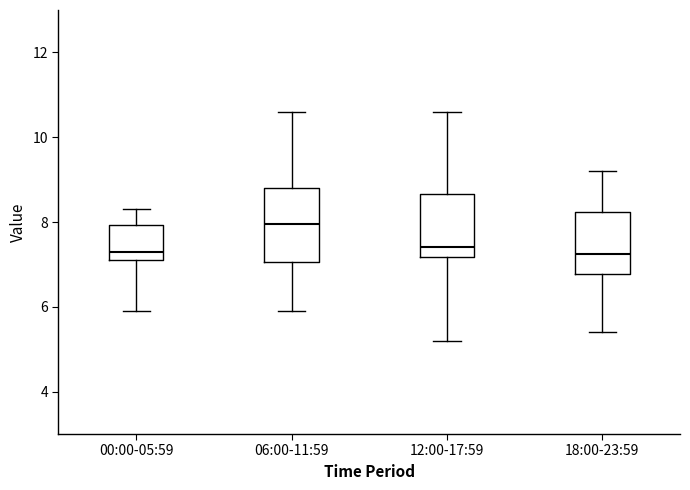

Reading left to right, read every box against the y-axis: the position of its median line, the range the box covers, and the ends of its whiskers. The values are not printed on the chart, so give them approximately, as read against the axis.

00:00-05:59: median 7.4, box 7.2 to 8.0, whiskers 6.0 to 8.4
06:00-11:59: median 8.0, box 7.0 to 8.8, whiskers 6.0 to 10.6
12:00-17:59: median 7.4, box 7.2 to 8.6, whiskers 5.2 to 10.6
18:00-23:59: median 7.2, box 6.8 to 8.2, whiskers 5.4 to 9.2